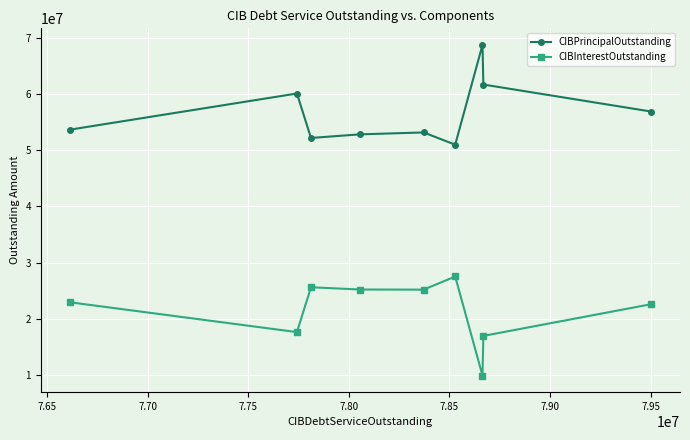

What are all the series names shown in the legend?

CIBPrincipalOutstanding, CIBInterestOutstanding